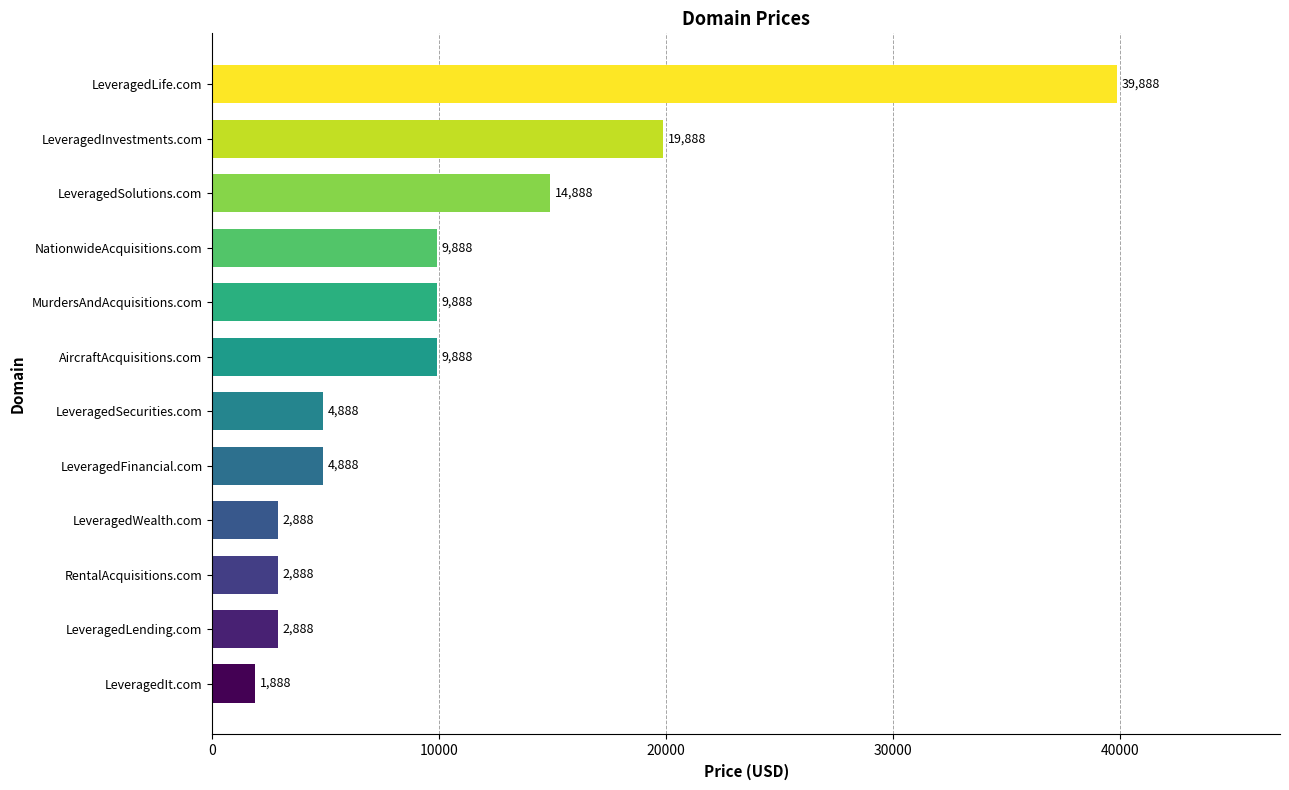

Reading bottom to top, extract all data points from this chart.

1888	2888	2888	2888	4888	4888	9888	9888	9888	14888	19888	39888